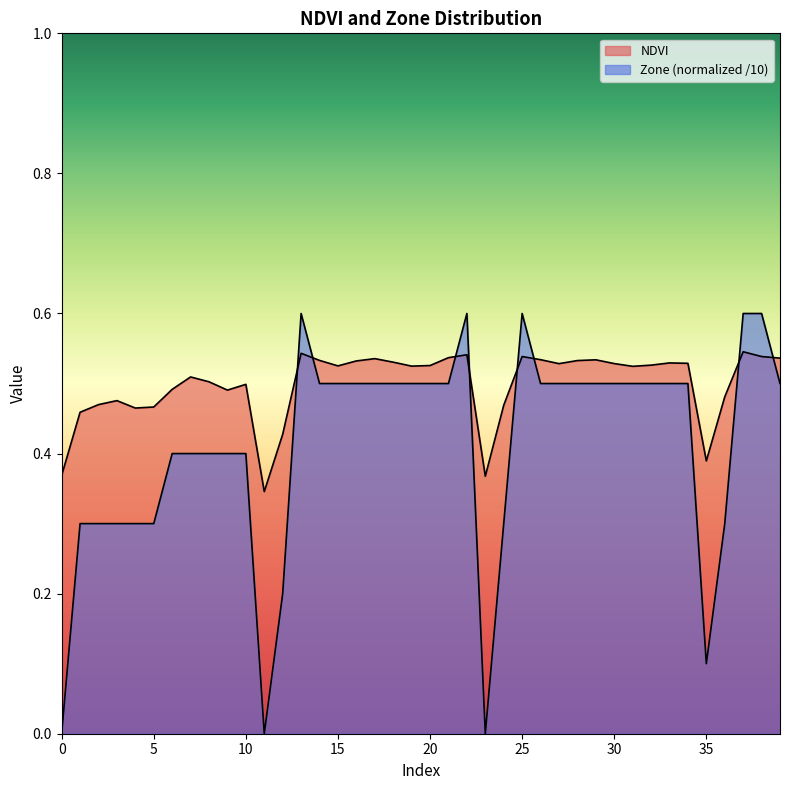

What are all the series names shown in the legend?

NDVI, Zone